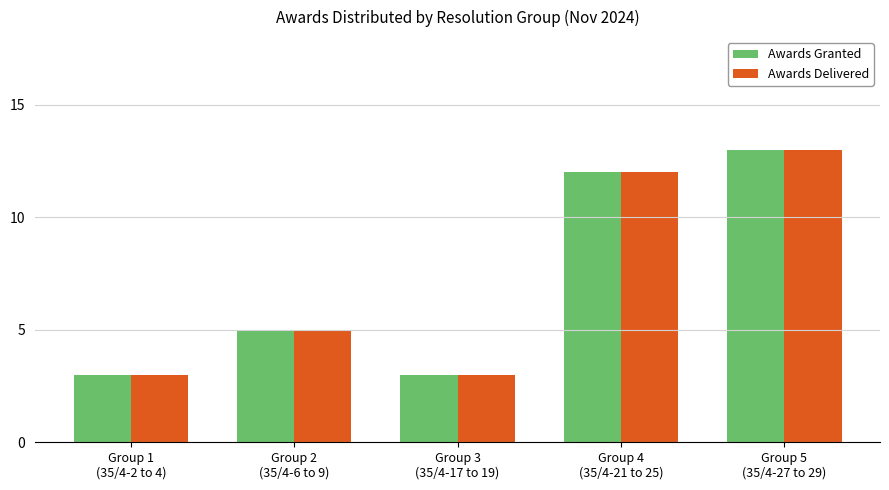

What is the minimum value for Awards Granted?

3